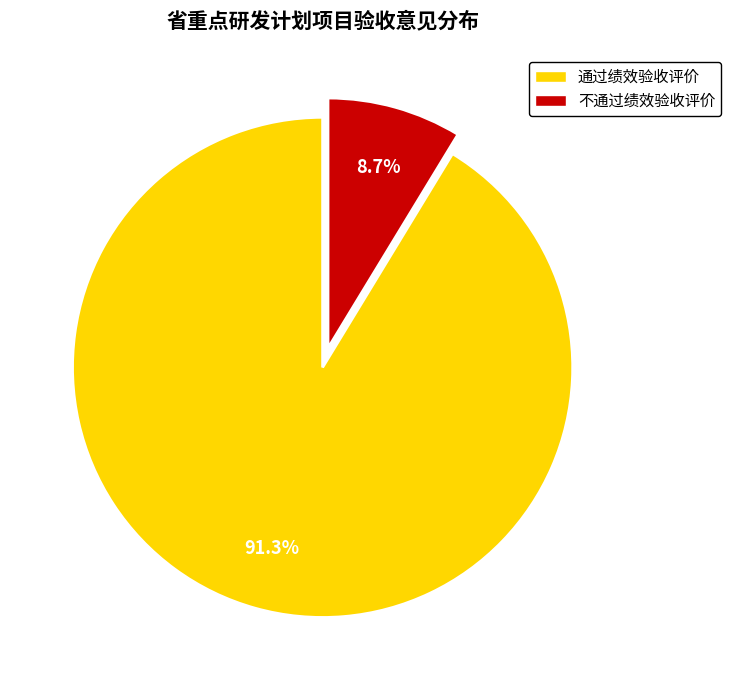

To the nearest percent, what is the difference between the largest and smallest slice percentages?

83%